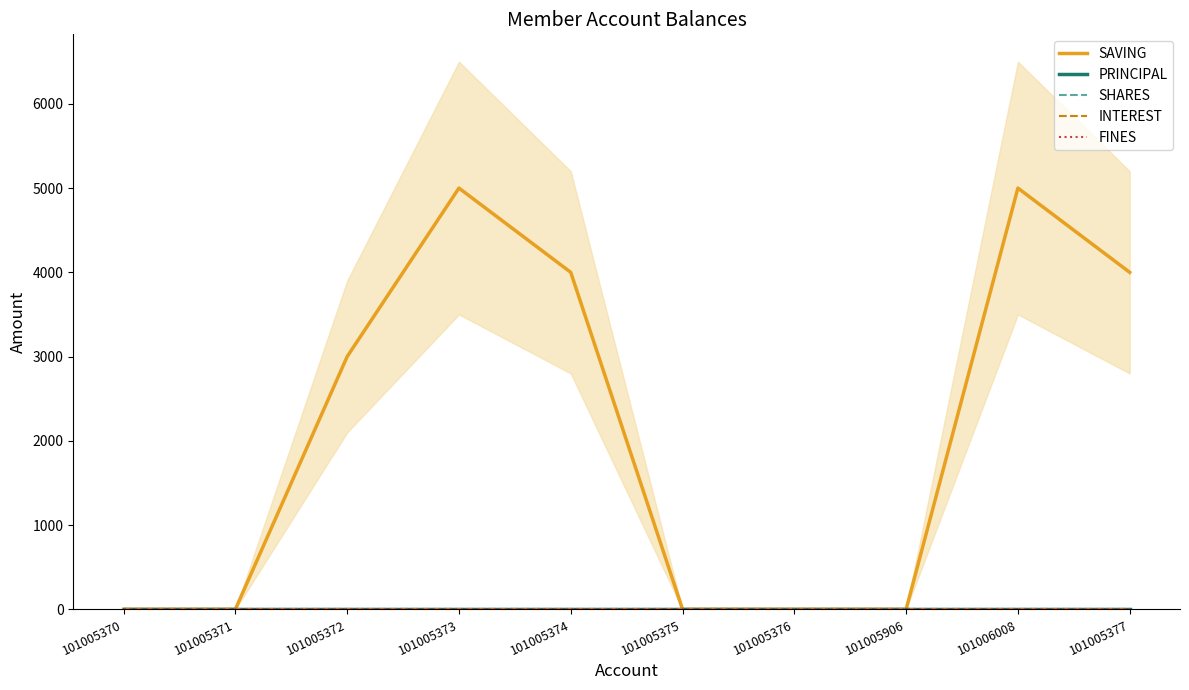

Reading left to right, list all the values displayed in this chart.

SAVING: 0	0	3000	5000	4000	0	0	0	5000	4000
PRINCIPAL: 0	0	0	0	0	0	0	0	0	0
SHARES: 0	0	0	0	0	0	0	0	0	0
INTEREST: 0	0	0	0	0	0	0	0	0	0
FINES: 0	0	0	0	0	0	0	0	0	0